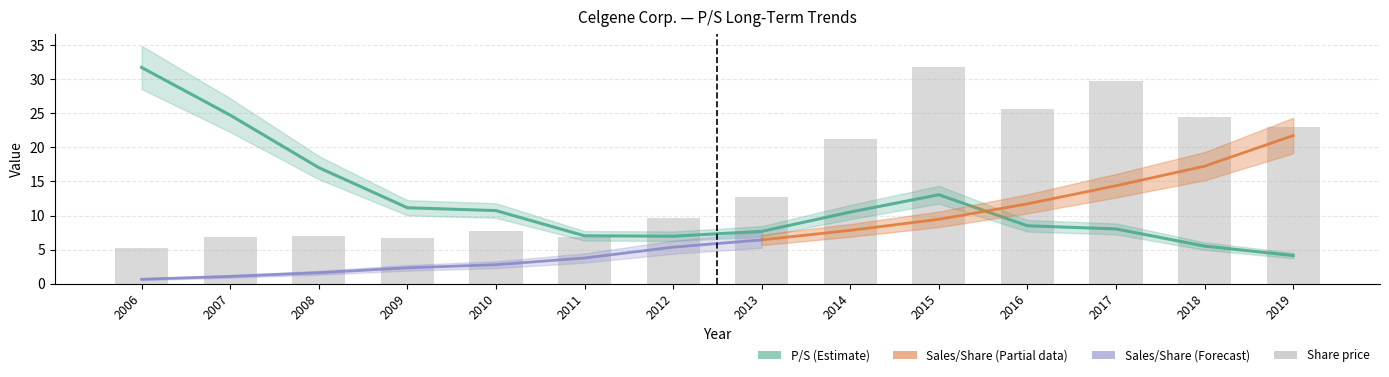

Which category has the highest value in the P/S series?

2006